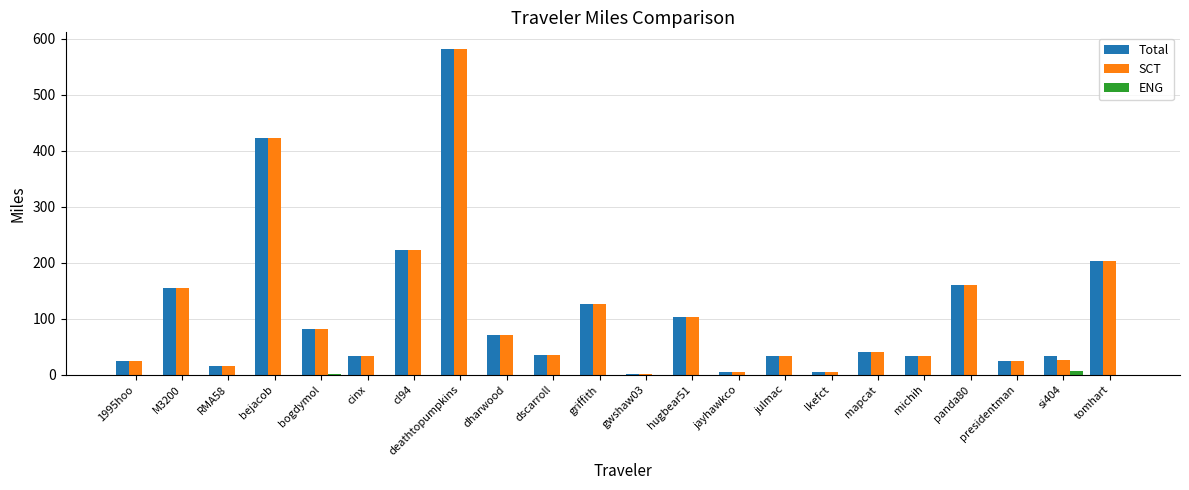

Read the SCT value at michih.

33.6